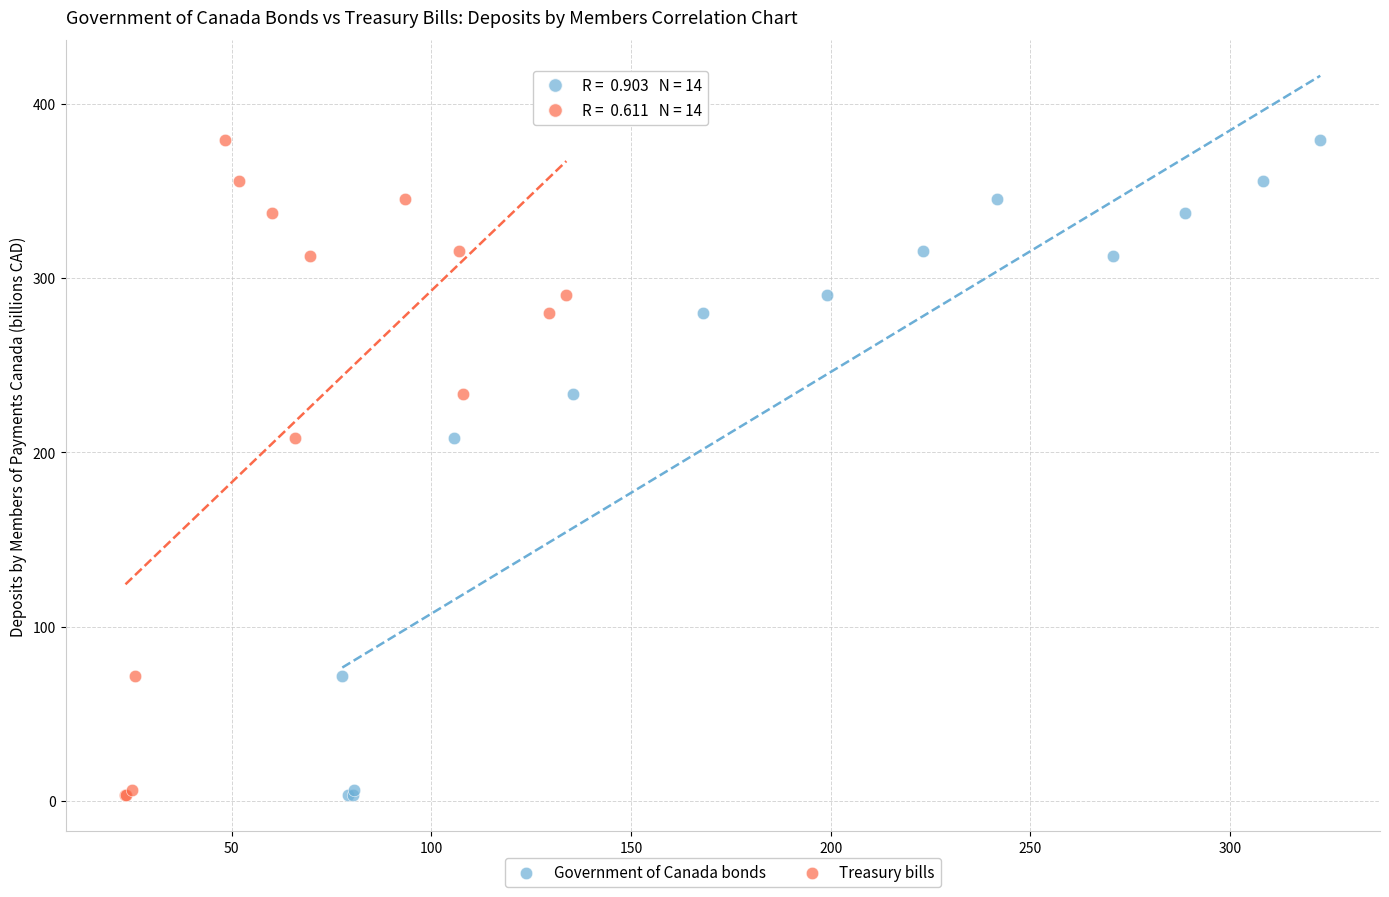

What are all the series names shown in the legend?

Government of Canada bonds, Treasury bills